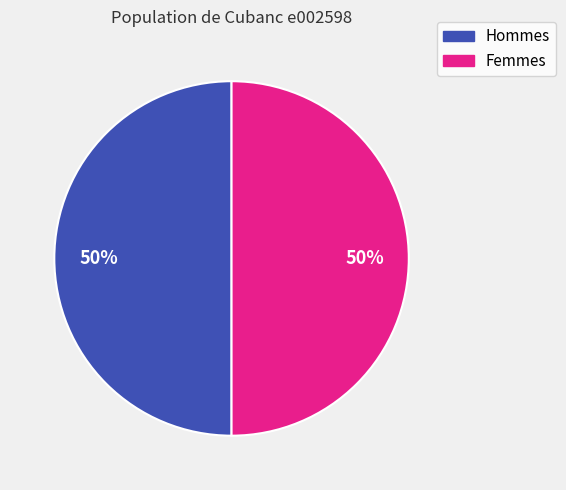

How many slices are in this pie chart?

2